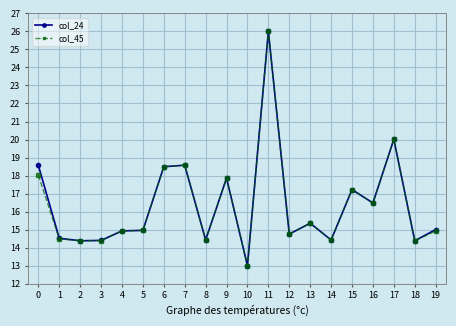

What is the difference between the col_24 values at 4 and 8?

0.5